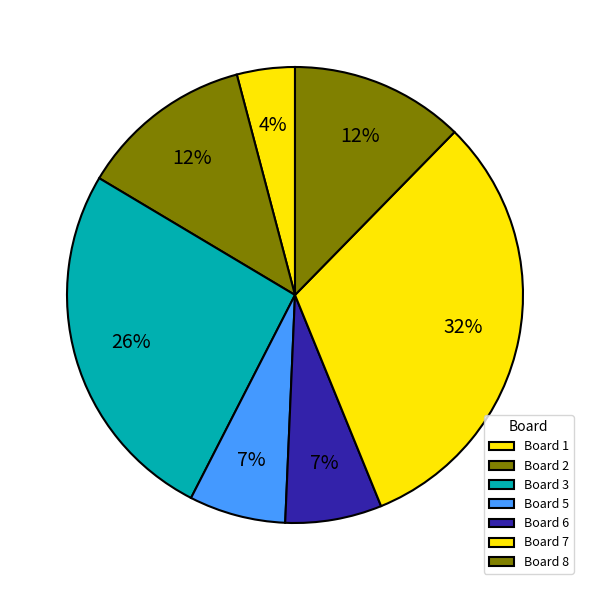

True or false: Board 7 accounts for 25% of the total.

False